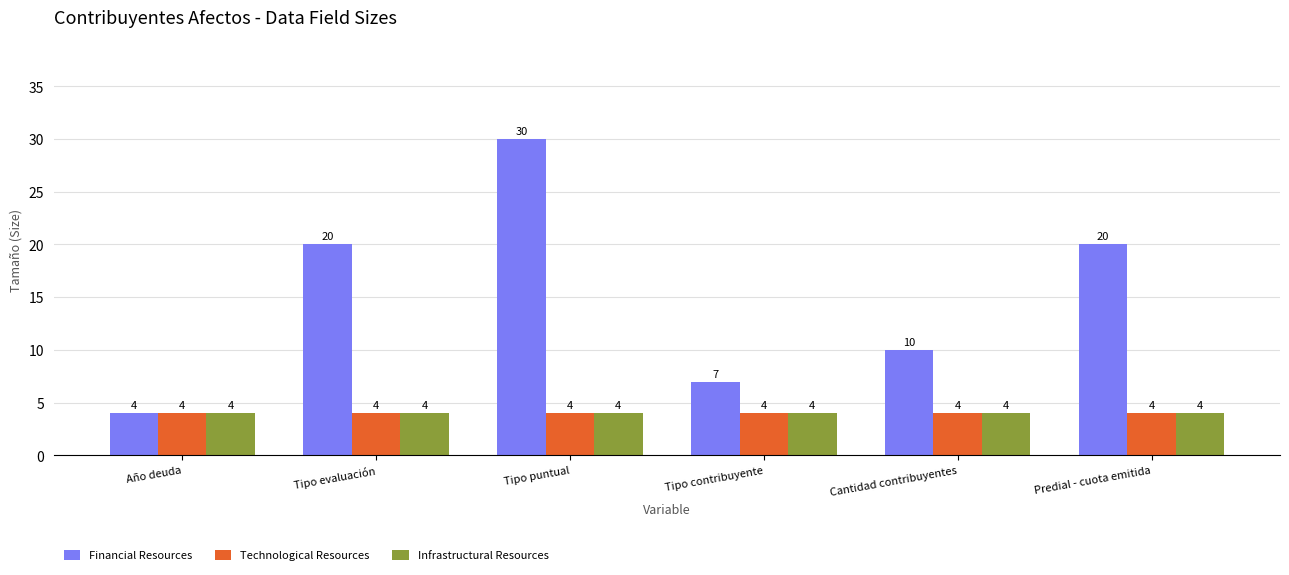

Reading right to left, list all the values displayed in this chart.

Financial Resources: Predial - cuota emitida=20	Cantidad contribuyentes=10	Tipo contribuyente=7	Tipo puntual=30	Tipo evaluación=20	Año deuda=4
Technological Resources: Predial - cuota emitida=4	Cantidad contribuyentes=4	Tipo contribuyente=4	Tipo puntual=4	Tipo evaluación=4	Año deuda=4
Infrastructural Resources: Predial - cuota emitida=4	Cantidad contribuyentes=4	Tipo contribuyente=4	Tipo puntual=4	Tipo evaluación=4	Año deuda=4